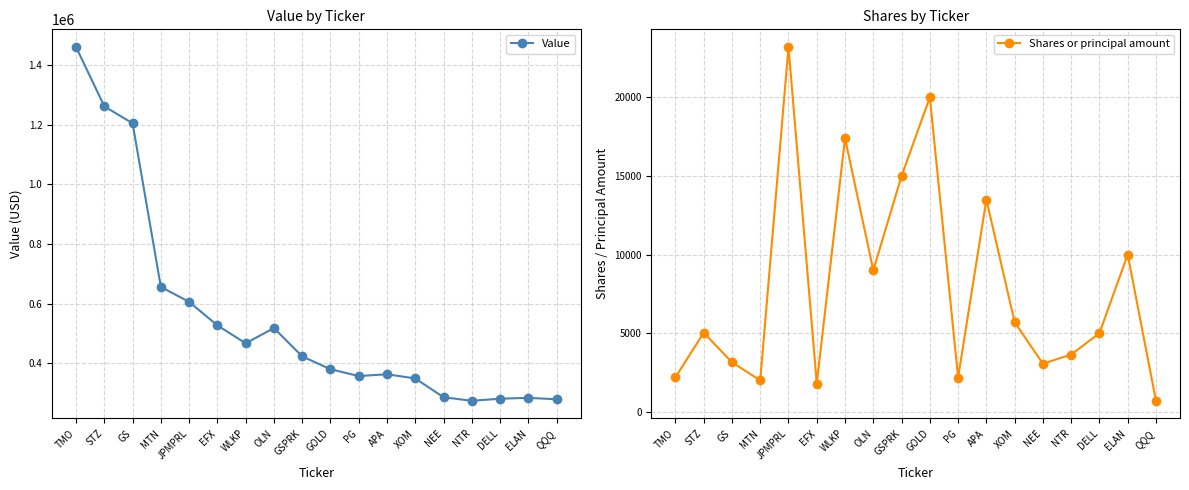

At which category is the sum across all series the highest?

TMO